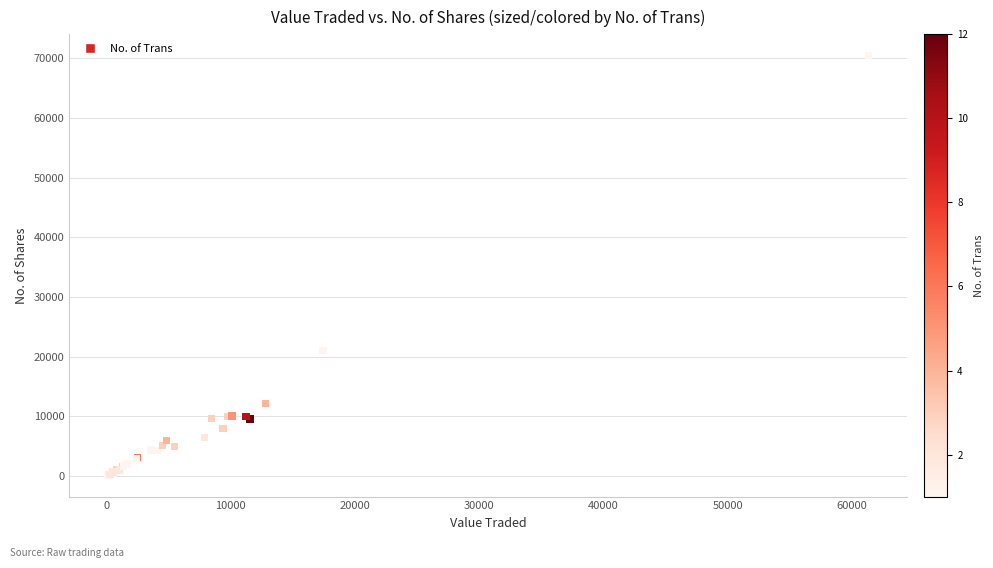

What Y value in the scatter plot is closest to 35299?

21000